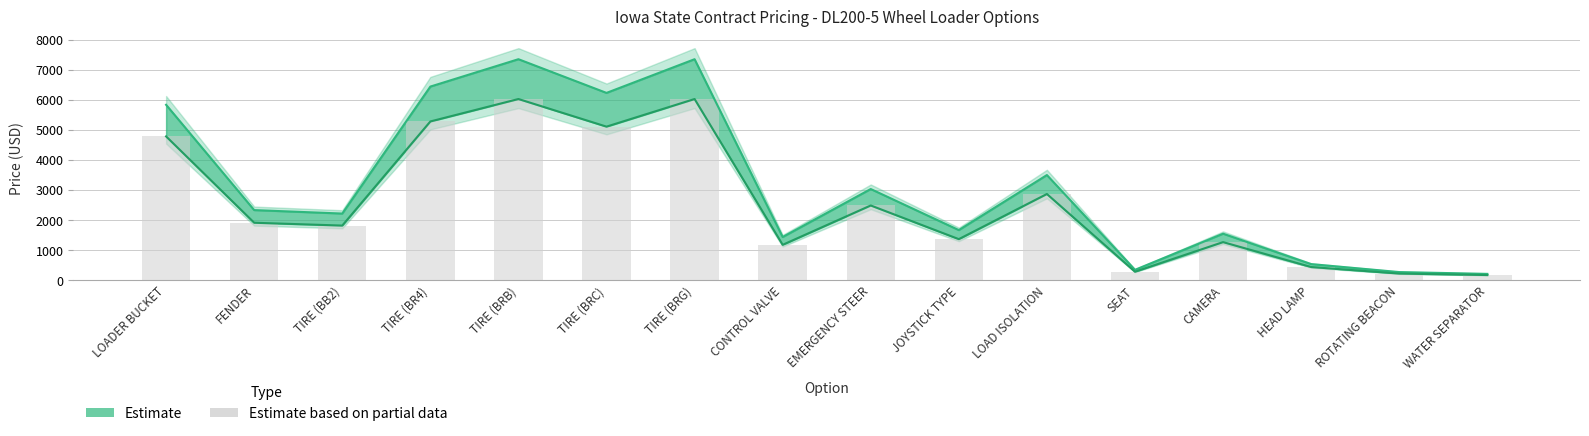

Reading right to left, what are all the values shown in this chart?

176.3	225.5	442.8	1271.0	287.0	2870.0	1369.4	2488.7	1180.8	6027.0	5108.6	6027.0	5280.8	1820.4	1914.7	4784.7